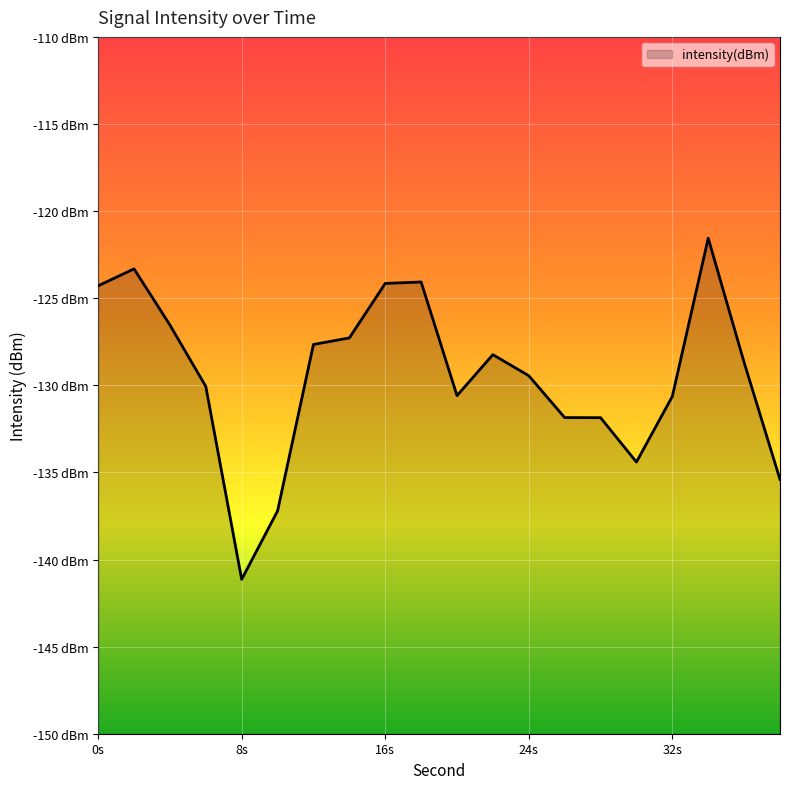

Is it true that the value at 24 is -229.7?

False